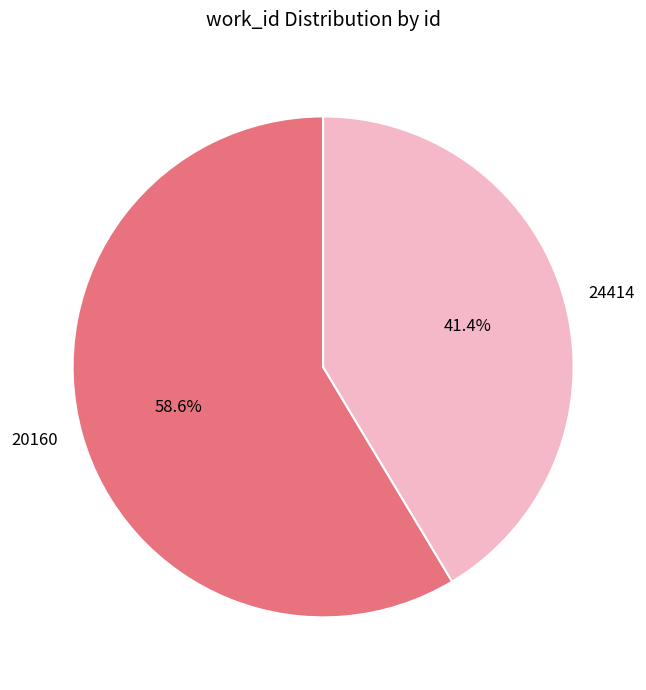

How many segments does this pie chart have?

2